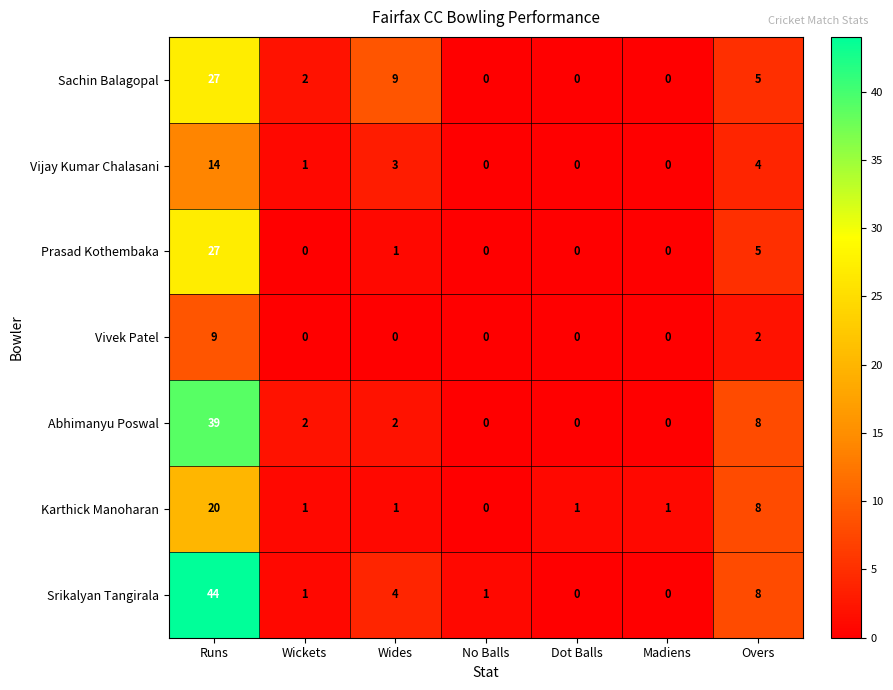

Count the number of categories in the chart.

7